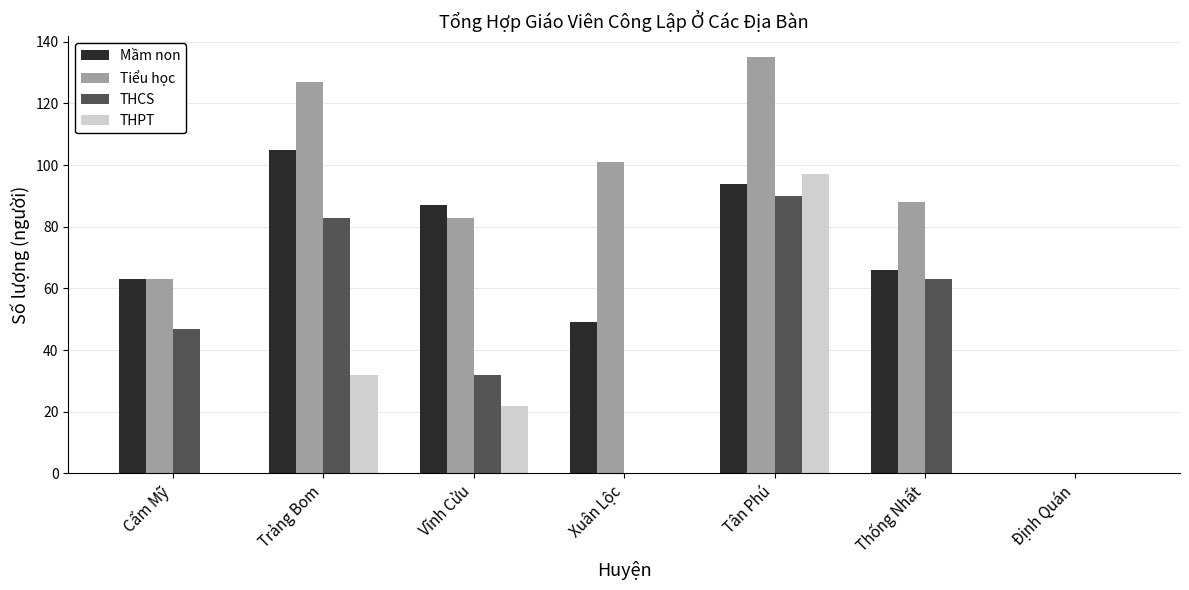

Which series changed the most between Vĩnh Cửu and Xuân Lộc?

Mầm non